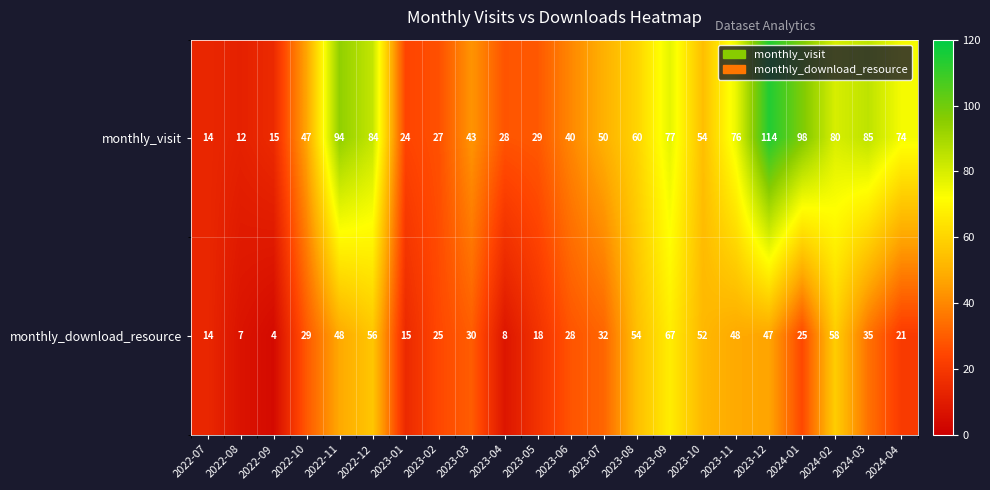

The monthly_download_resource series shows 67 at 2023-09. True or false?

True